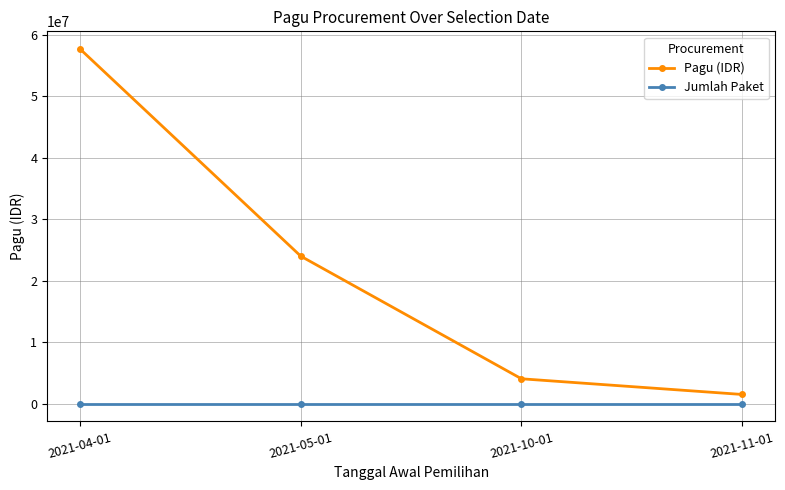

True or false: Pagu (IDR) and Jumlah Paket cross at least once.

False